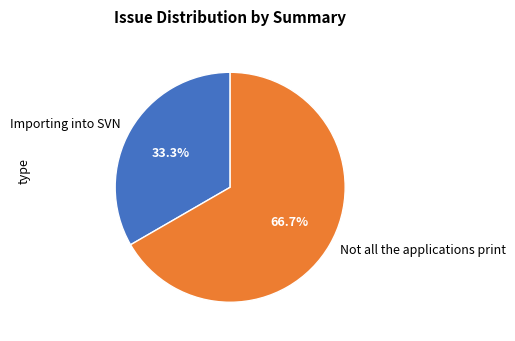

Rank the categories by value from lowest to highest.

Importing into SVN, Not all the applications print